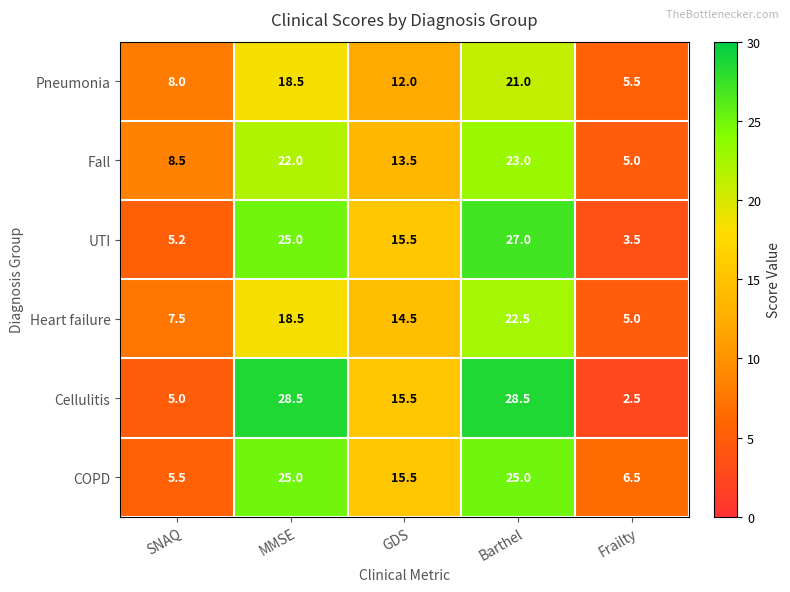

At which category is the sum across all series the highest?

Barthel